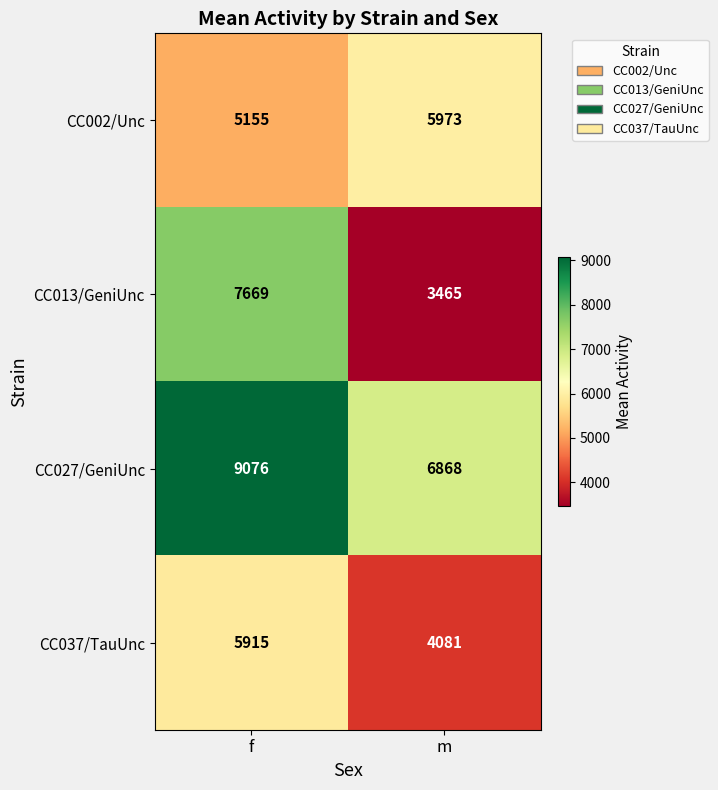

How many categories are shown in the chart?

2